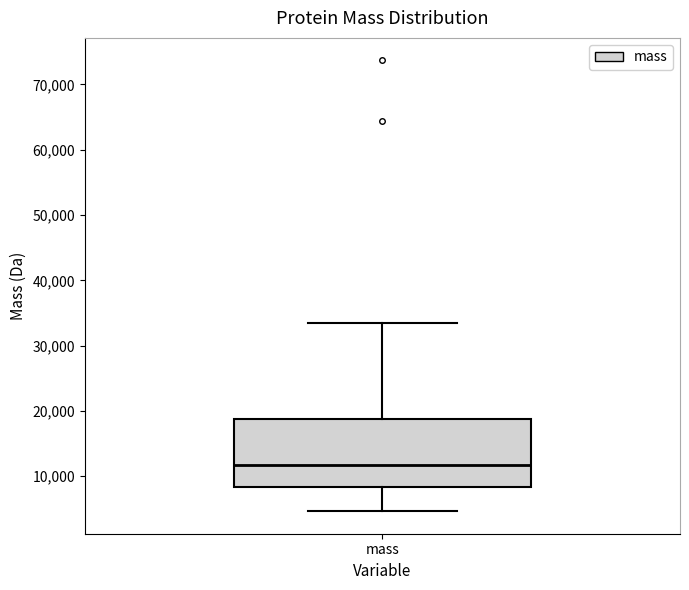

Transcribe this box plot: give where the median line is, the range the box spans, and where the two whiskers end, as read against the y-axis. The values are not printed on the chart, so give them approximately, as read against the axis.

median 12000, box 8000 to 19000, whiskers 5000 to 33000